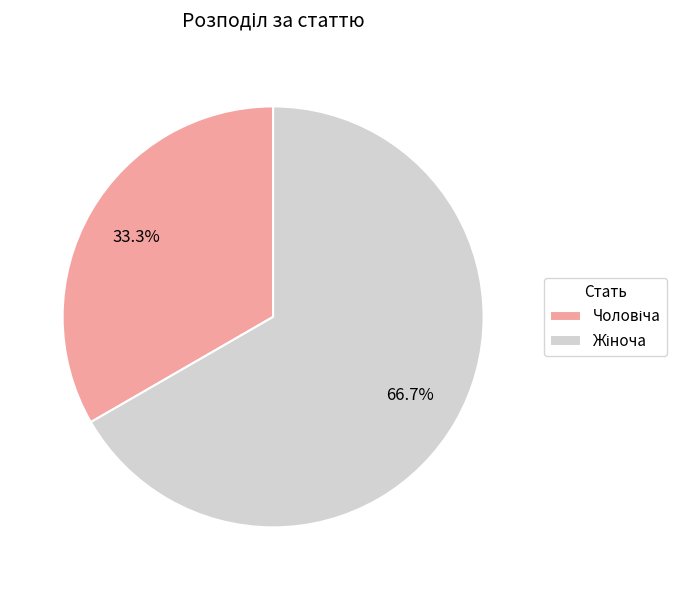

Is there any slice that represents more than half of the pie?

Yes